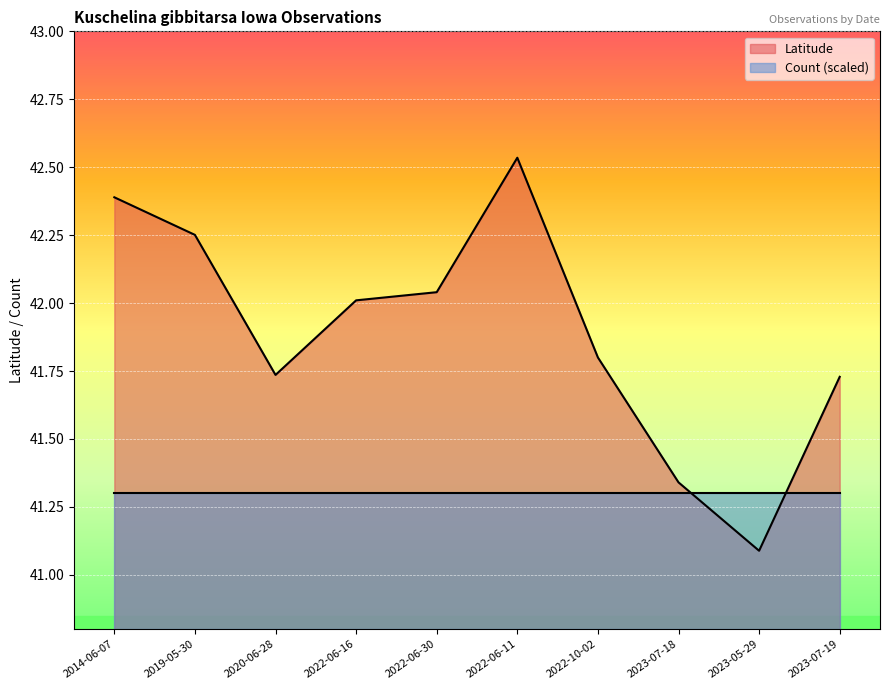

How many points are higher than both their immediate neighbors (excluding endpoints)?

1